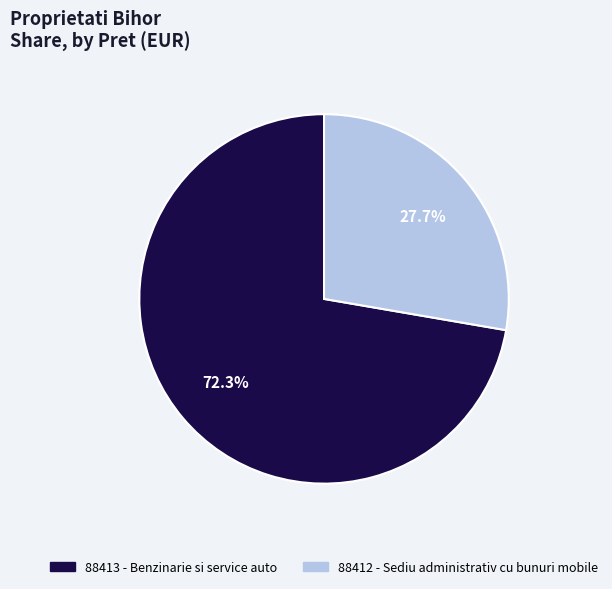

Which slice represents more than half of the pie?

88413 - Benzinarie si service auto